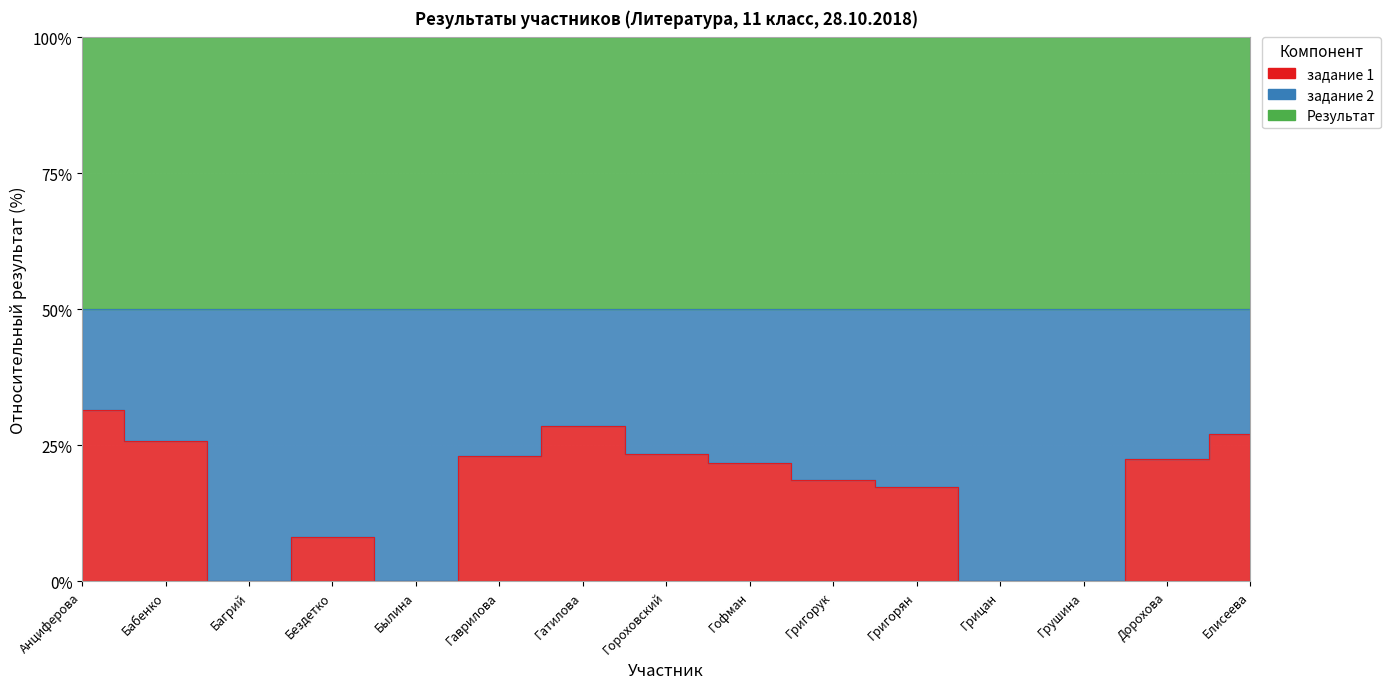

List the series in order of their overall mean, lowest first.

задание 1, задание 2, Результат